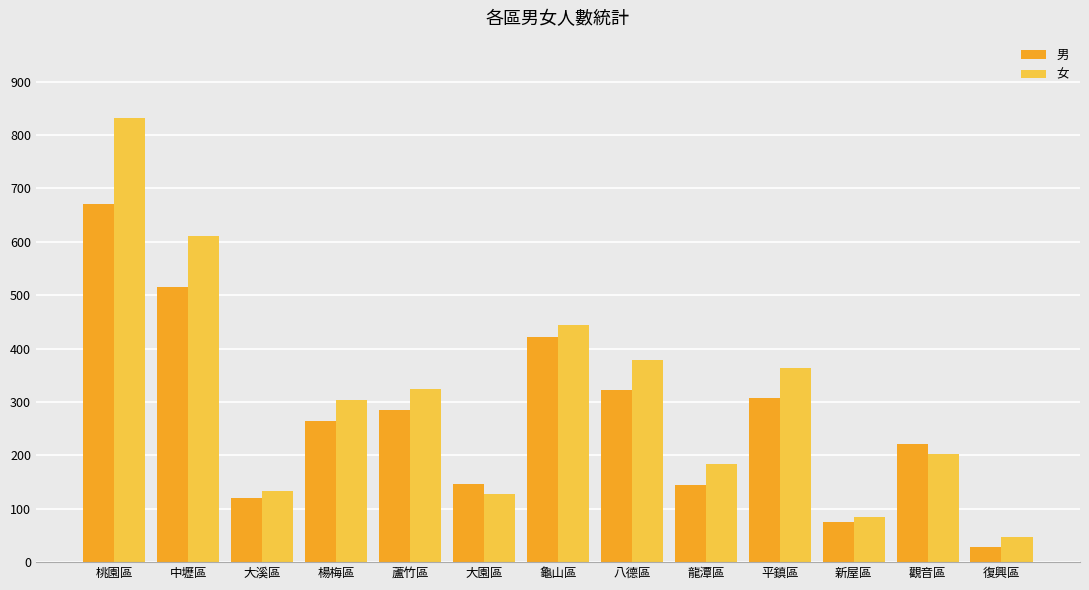

The value of 男 at 觀音區 is 221. True or false?

True